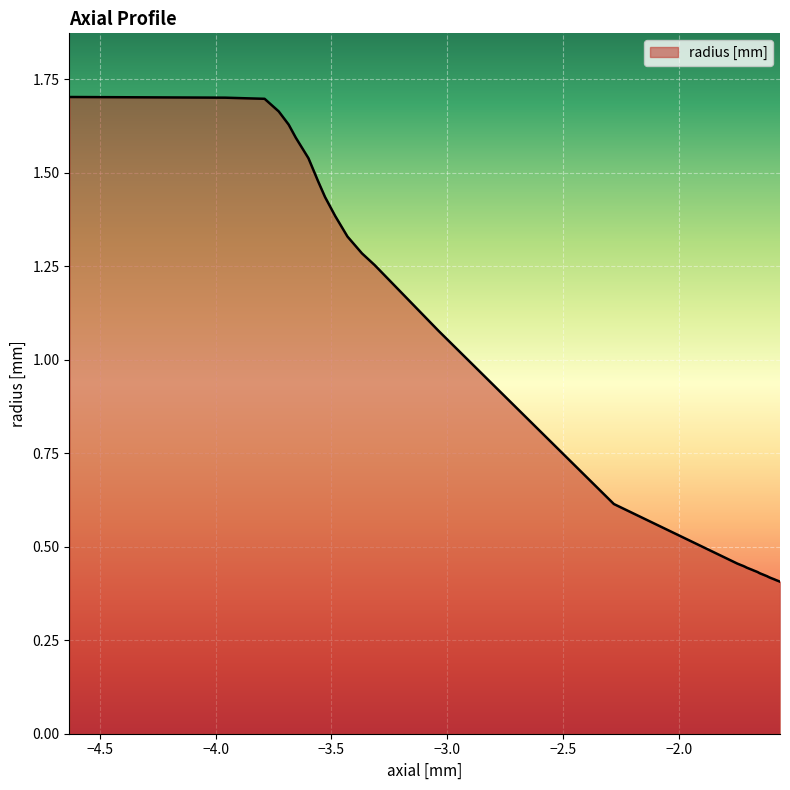

How many distinct data groups are displayed?

1